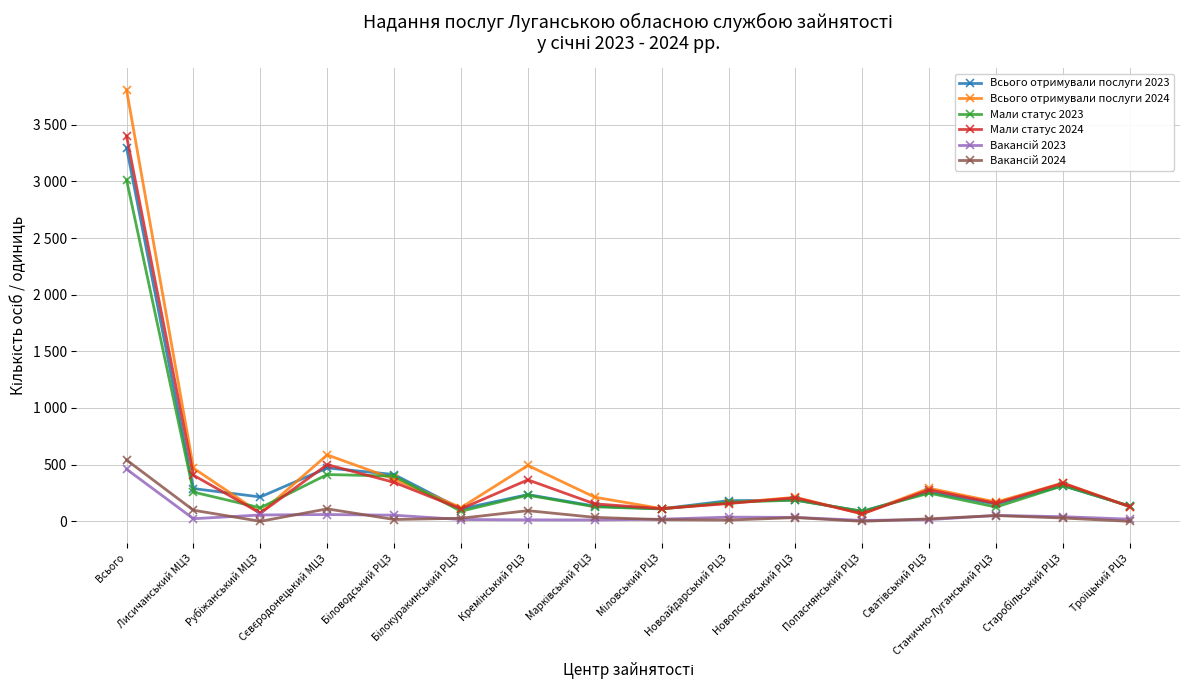

Reading right to left, list all the values displayed in this chart.

Всього отримували послуги 2023: Троїцький РЦЗ=134	Старобільський РЦЗ=315	Станично-Луганський РЦЗ=152	Сватівський РЦЗ=259	Попаснянський РЦЗ=88	Новопсковський РЦЗ=188	Новоайдарський РЦЗ=182	Міловський РЦЗ=111	Марківський РЦЗ=134	Кремінський РЦЗ=236	Білокуракинський РЦЗ=109	Біловодський РЦЗ=413	Сєвєродонецький МЦЗ=471	Рубіжанський МЦЗ=215	Лисичанський МЦЗ=289	Всього=3296
Всього отримували послуги 2024: Троїцький РЦЗ=129	Старобільський РЦЗ=337	Станично-Луганський РЦЗ=170	Сватівський РЦЗ=292	Попаснянський РЦЗ=66	Новопсковський РЦЗ=212	Новоайдарський РЦЗ=161	Міловський РЦЗ=112	Марківський РЦЗ=213	Кремінський РЦЗ=493	Білокуракинський РЦЗ=121	Біловодський РЦЗ=373	Сєвєродонецький МЦЗ=586	Рубіжанський МЦЗ=72	Лисичанський МЦЗ=469	Всього=3806
Мали статус 2023: Троїцький РЦЗ=134	Старобільський РЦЗ=315	Станично-Луганський РЦЗ=126	Сватівський РЦЗ=249	Попаснянський РЦЗ=88	Новопсковський РЦЗ=187	Новоайдарський РЦЗ=168	Міловський РЦЗ=109	Марківський РЦЗ=128	Кремінський РЦЗ=231	Білокуракинський РЦЗ=89	Біловодський РЦЗ=399	Сєвєродонецький МЦЗ=413	Рубіжанський МЦЗ=119	Лисичанський МЦЗ=258	Всього=3013
Мали статус 2024: Троїцький РЦЗ=129	Старобільський РЦЗ=337	Станично-Луганський РЦЗ=159	Сватівський РЦЗ=278	Попаснянський РЦЗ=66	Новопсковський РЦЗ=208	Новоайдарський РЦЗ=157	Міловський РЦЗ=112	Марківський РЦЗ=154	Кремінський РЦЗ=366	Білокуракинський РЦЗ=110	Біловодський РЦЗ=344	Сєвєродонецький МЦЗ=500	Рубіжанський МЦЗ=72	Лисичанський МЦЗ=407	Всього=3399
Вакансій 2023: Троїцький РЦЗ=19	Старобільський РЦЗ=41	Станично-Луганський РЦЗ=52	Сватівський РЦЗ=15	Попаснянський РЦЗ=8	Новопсковський РЦЗ=35	Новоайдарський РЦЗ=37	Міловський РЦЗ=19	Марківський РЦЗ=12	Кремінський РЦЗ=13	Білокуракинський РЦЗ=16	Біловодський РЦЗ=54	Сєвєродонецький МЦЗ=60	Рубіжанський МЦЗ=56	Лисичанський МЦЗ=23	Всього=460
Вакансій 2024: Троїцький РЦЗ=0	Старобільський РЦЗ=29	Станично-Луганський РЦЗ=51	Сватівський РЦЗ=22	Попаснянський РЦЗ=0	Новопсковський РЦЗ=33	Новоайдарський РЦЗ=11	Міловський РЦЗ=15	Марківський РЦЗ=35	Кремінський РЦЗ=94	Білокуракинський РЦЗ=27	Біловодський РЦЗ=16	Сєвєродонецький МЦЗ=110	Рубіжанський МЦЗ=0	Лисичанський МЦЗ=98	Всього=541